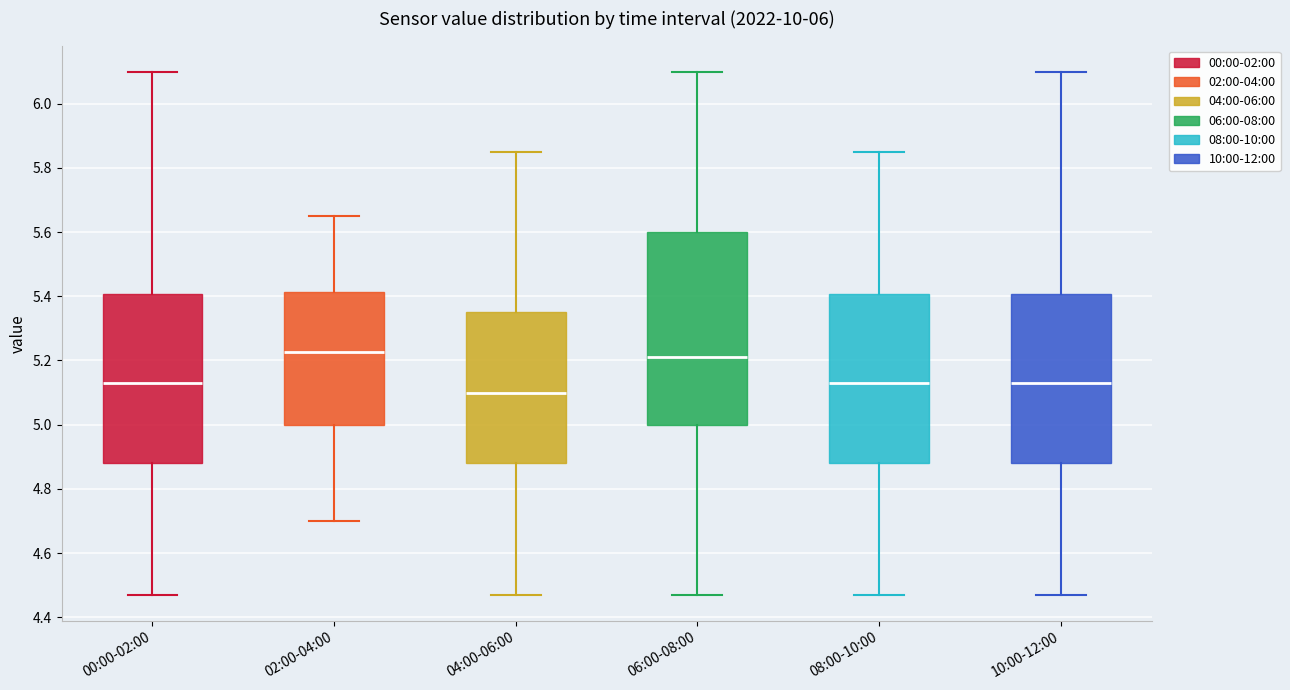

Comparing the boxes themselves (not the whiskers), which one is the tallest?

06:00-08:00